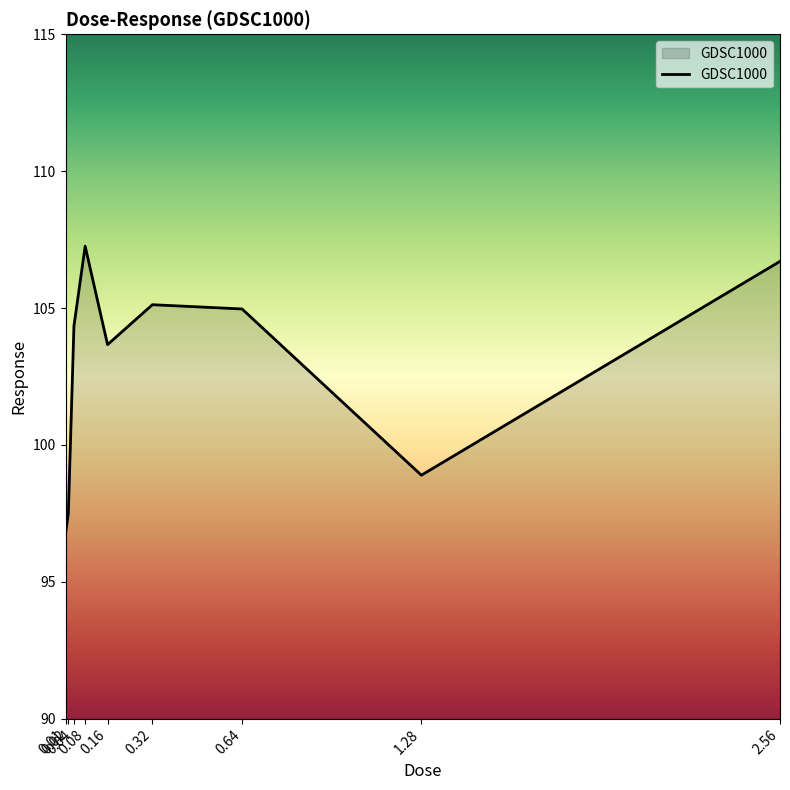

How many values exceed 104?

5